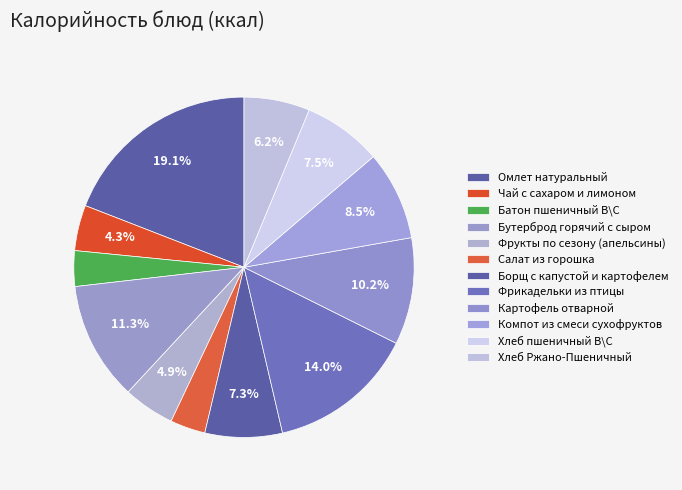

How many segments does this pie chart have?

12